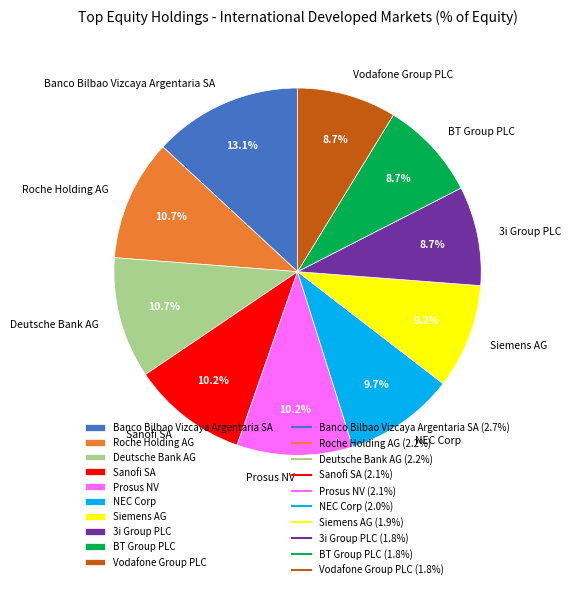

Is Deutsche Bank AG the majority of the pie?

No